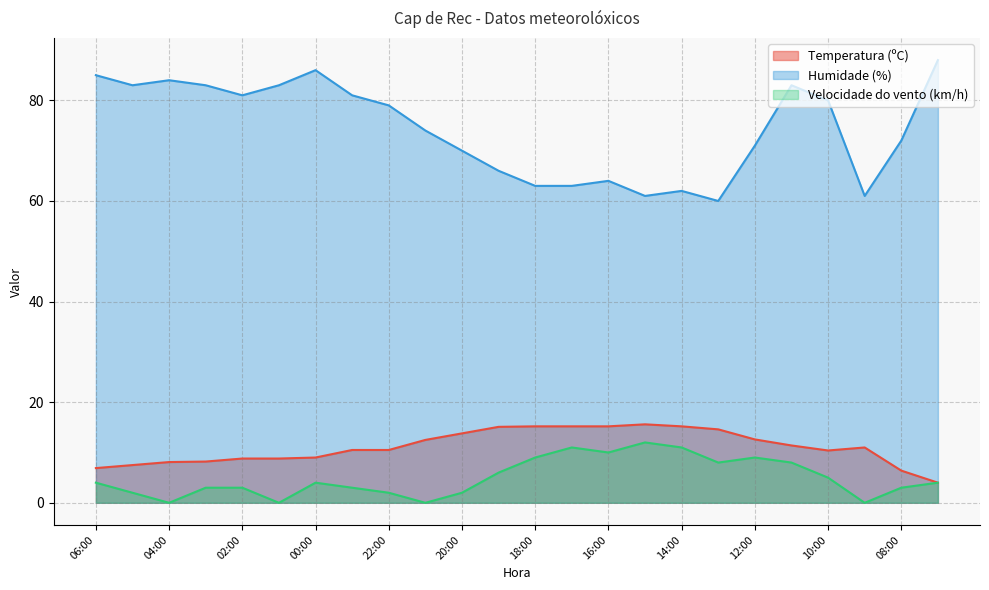

What is the total value across all series at 16:00?

89.2